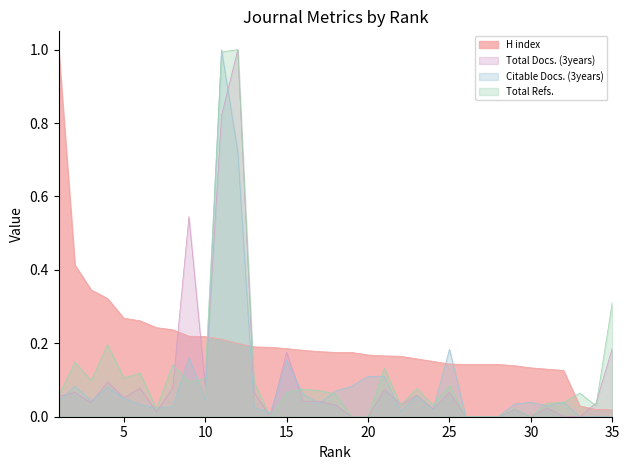

What is the average value of the H index series?

0.2